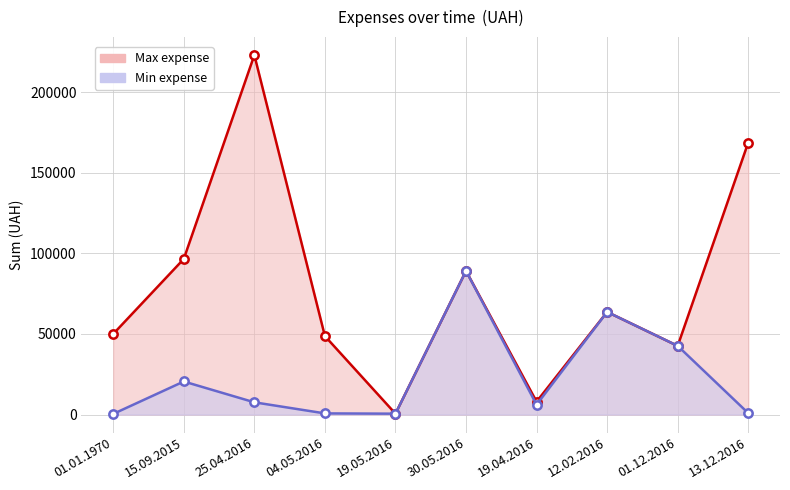

List the series in order of their overall mean, highest first.

Max expense_line, Min expense_line